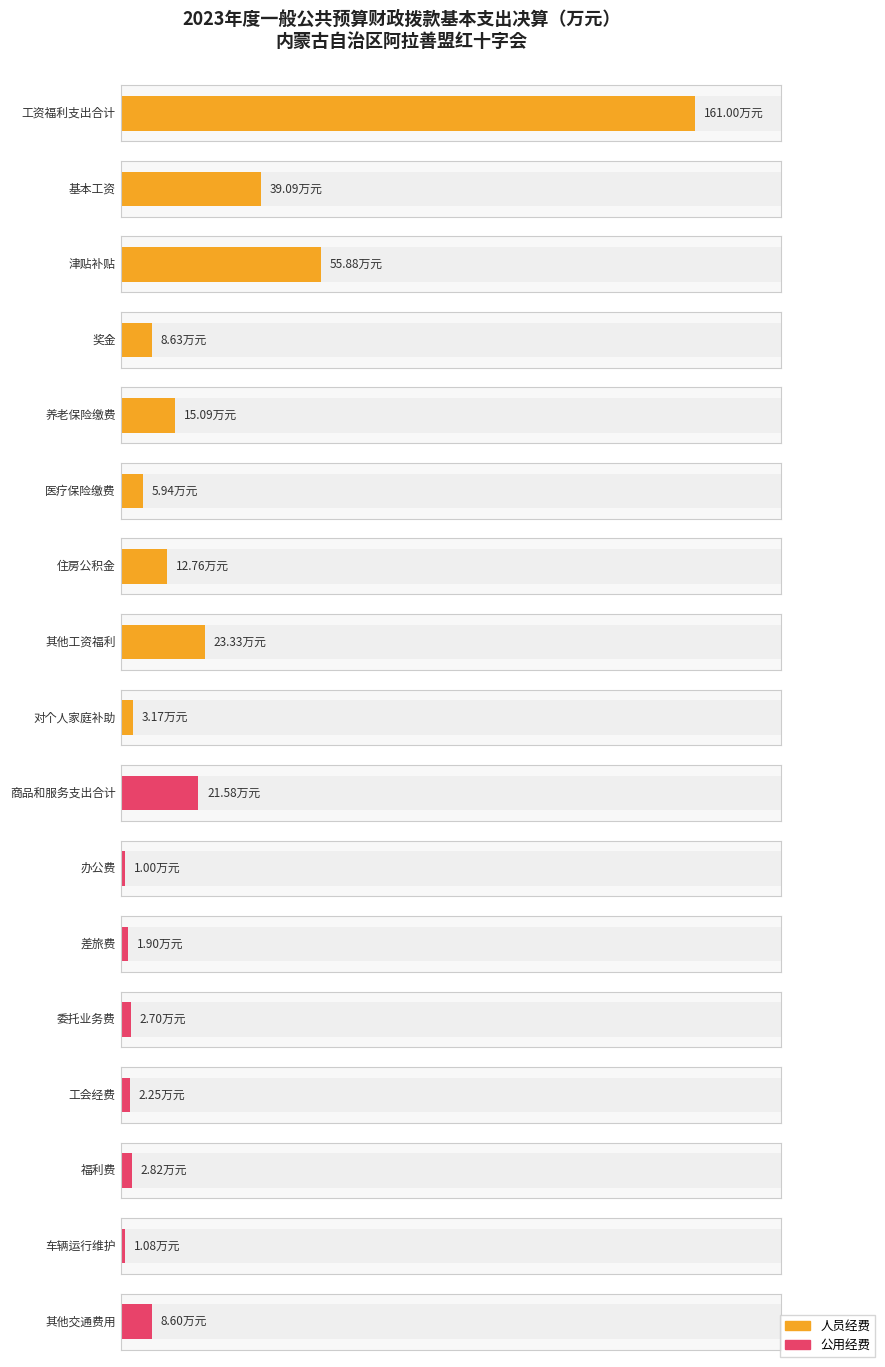

Rank the series by their maximum value, from highest to lowest.

决算数（人员经费）, 决算数（公用经费）